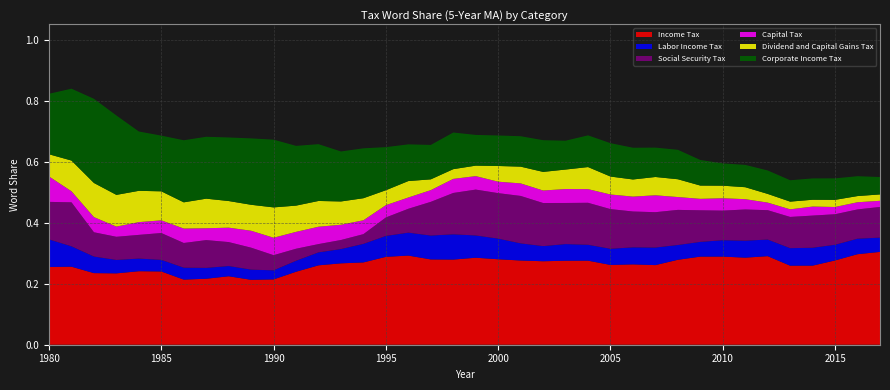

Reading left to right, what are all the values shown in this chart?

Income Tax: 1980=0.3	1981=0.3	1982=0.2	1983=0.2	1984=0.2	1985=0.2	1986=0.2	1987=0.2	1988=0.2	1989=0.2	1990=0.2	1991=0.2	1992=0.3	1993=0.3	1994=0.3	1995=0.3	1996=0.3	1997=0.3	1998=0.3	1999=0.3	2000=0.3	2001=0.3	2002=0.3	2003=0.3	2004=0.3	2005=0.3	2006=0.3	2007=0.3	2008=0.3	2009=0.3	2010=0.3	2011=0.3	2012=0.3	2013=0.3	2014=0.3	2015=0.3	2016=0.3	2017=0.3
Labor Income Tax: 1980=0.1	1981=0.1	1982=0.1	1983=0.0	1984=0.0	1985=0.0	1986=0.0	1987=0.0	1988=0.0	1989=0.0	1990=0.0	1991=0.0	1992=0.0	1993=0.0	1994=0.1	1995=0.1	1996=0.1	1997=0.1	1998=0.1	1999=0.1	2000=0.1	2001=0.1	2002=0.0	2003=0.1	2004=0.1	2005=0.1	2006=0.1	2007=0.1	2008=0.0	2009=0.0	2010=0.1	2011=0.1	2012=0.1	2013=0.1	2014=0.1	2015=0.1	2016=0.1	2017=0.0
Social Security Tax: 1980=0.1	1981=0.1	1982=0.1	1983=0.1	1984=0.1	1985=0.1	1986=0.1	1987=0.1	1988=0.1	1989=0.1	1990=0.0	1991=0.0	1992=0.0	1993=0.0	1994=0.0	1995=0.1	1996=0.1	1997=0.1	1998=0.1	1999=0.2	2000=0.1	2001=0.2	2002=0.1	2003=0.1	2004=0.1	2005=0.1	2006=0.1	2007=0.1	2008=0.1	2009=0.1	2010=0.1	2011=0.1	2012=0.1	2013=0.1	2014=0.1	2015=0.1	2016=0.1	2017=0.1
Capital Tax: 1980=0.1	1981=0.0	1982=0.0	1983=0.0	1984=0.0	1985=0.0	1986=0.0	1987=0.0	1988=0.0	1989=0.1	1990=0.1	1991=0.1	1992=0.1	1993=0.0	1994=0.0	1995=0.0	1996=0.0	1997=0.0	1998=0.0	1999=0.0	2000=0.0	2001=0.0	2002=0.0	2003=0.0	2004=0.0	2005=0.0	2006=0.0	2007=0.1	2008=0.0	2009=0.0	2010=0.0	2011=0.0	2012=0.0	2013=0.0	2014=0.0	2015=0.0	2016=0.0	2017=0.0
Dividend and Capital Gains Tax: 1980=0.1	1981=0.1	1982=0.1	1983=0.1	1984=0.1	1985=0.1	1986=0.1	1987=0.1	1988=0.1	1989=0.1	1990=0.1	1991=0.1	1992=0.1	1993=0.1	1994=0.1	1995=0.0	1996=0.1	1997=0.0	1998=0.0	1999=0.0	2000=0.1	2001=0.1	2002=0.1	2003=0.1	2004=0.1	2005=0.1	2006=0.1	2007=0.1	2008=0.1	2009=0.0	2010=0.0	2011=0.0	2012=0.0	2013=0.0	2014=0.0	2015=0.0	2016=0.0	2017=0.0
Corporate Income Tax: 1980=0.2	1981=0.2	1982=0.3	1983=0.3	1984=0.2	1985=0.2	1986=0.2	1987=0.2	1988=0.2	1989=0.2	1990=0.2	1991=0.2	1992=0.2	1993=0.2	1994=0.2	1995=0.1	1996=0.1	1997=0.1	1998=0.1	1999=0.1	2000=0.1	2001=0.1	2002=0.1	2003=0.1	2004=0.1	2005=0.1	2006=0.1	2007=0.1	2008=0.1	2009=0.1	2010=0.1	2011=0.1	2012=0.1	2013=0.1	2014=0.1	2015=0.1	2016=0.1	2017=0.1